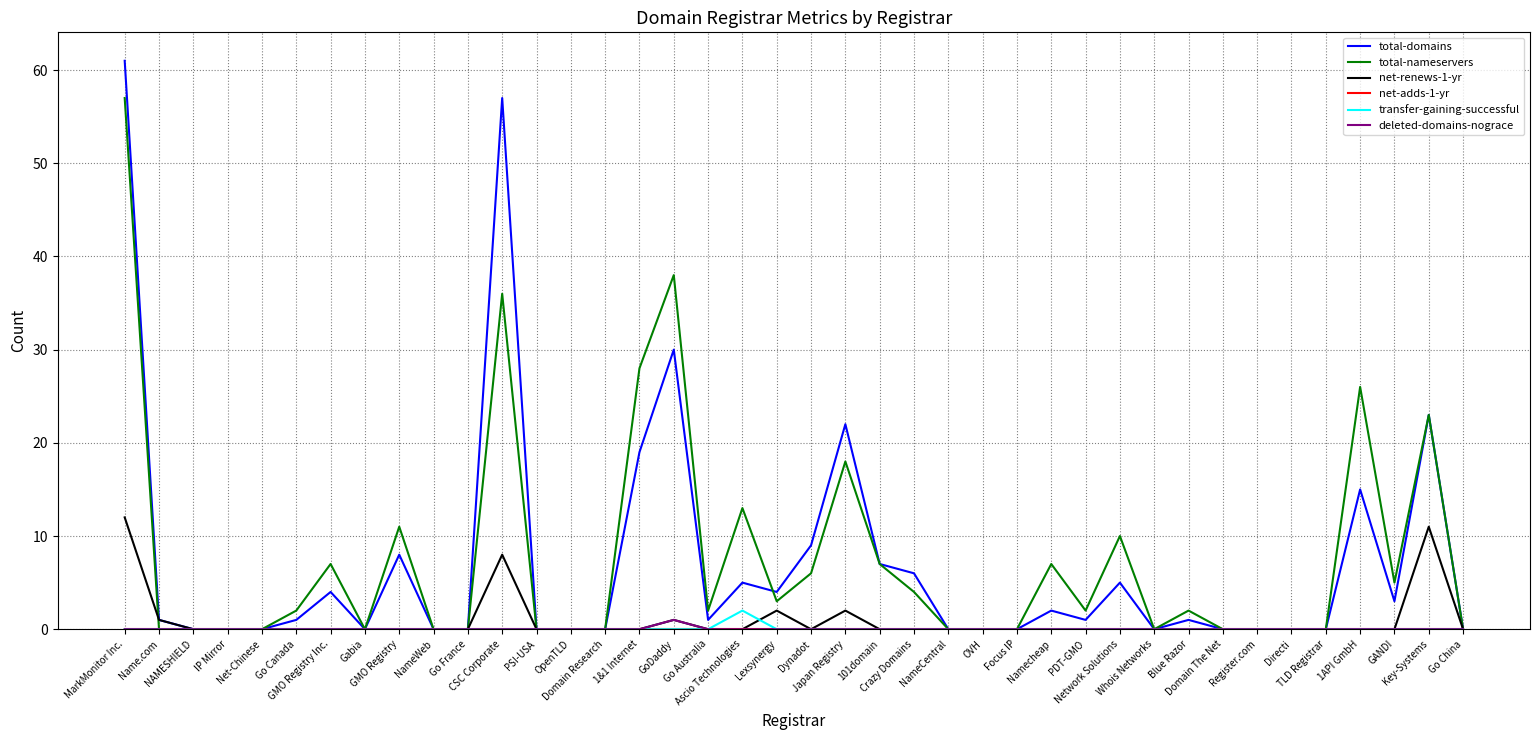

Which series has the largest range (max minus min)?

total-domains